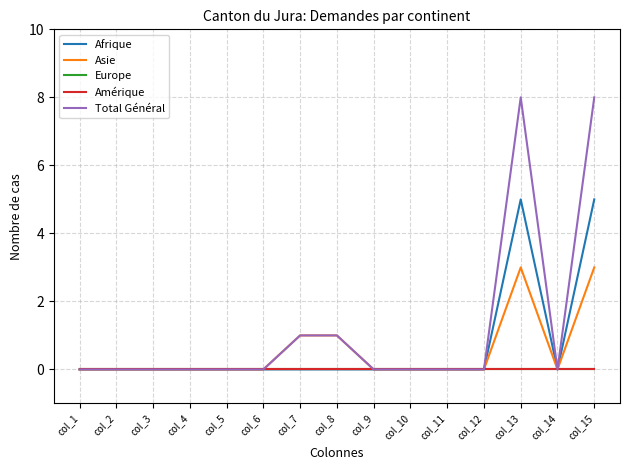

Rank the series at col_12 from lowest to highest value.

Afrique, Asie, Europe, Amérique, Total Général